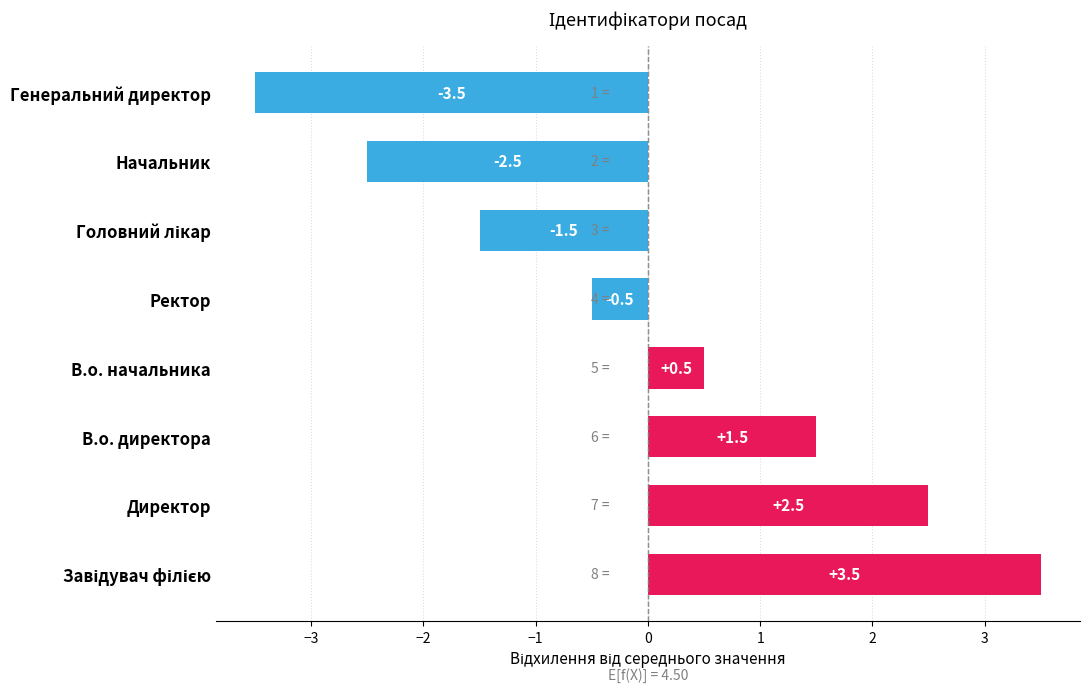

Reading bottom to top, list all the values displayed in this chart.

3.5	2.5	1.5	0.5	-0.5	-1.5	-2.5	-3.5